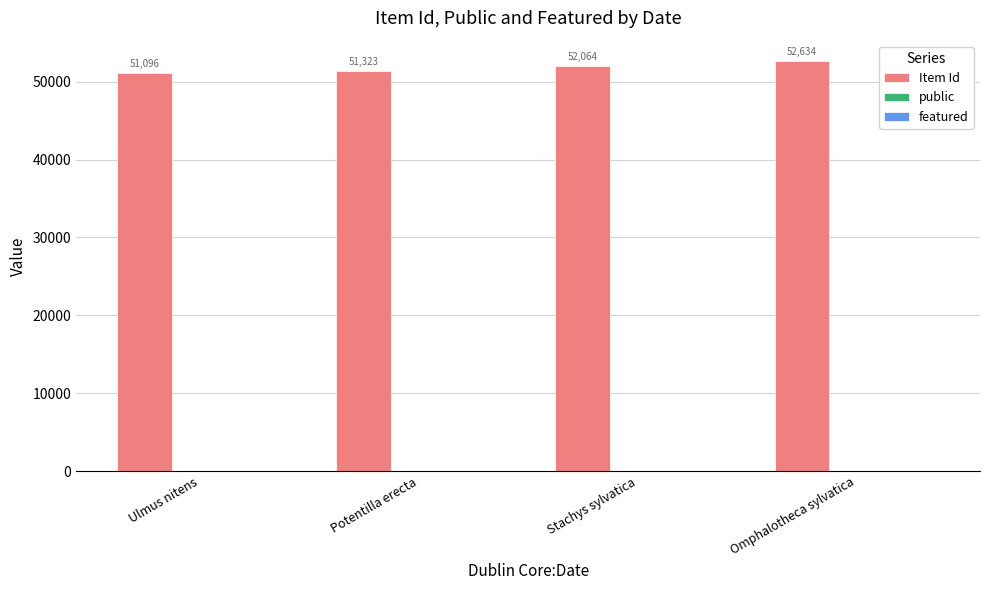

Which series has the largest range (max minus min)?

Item Id